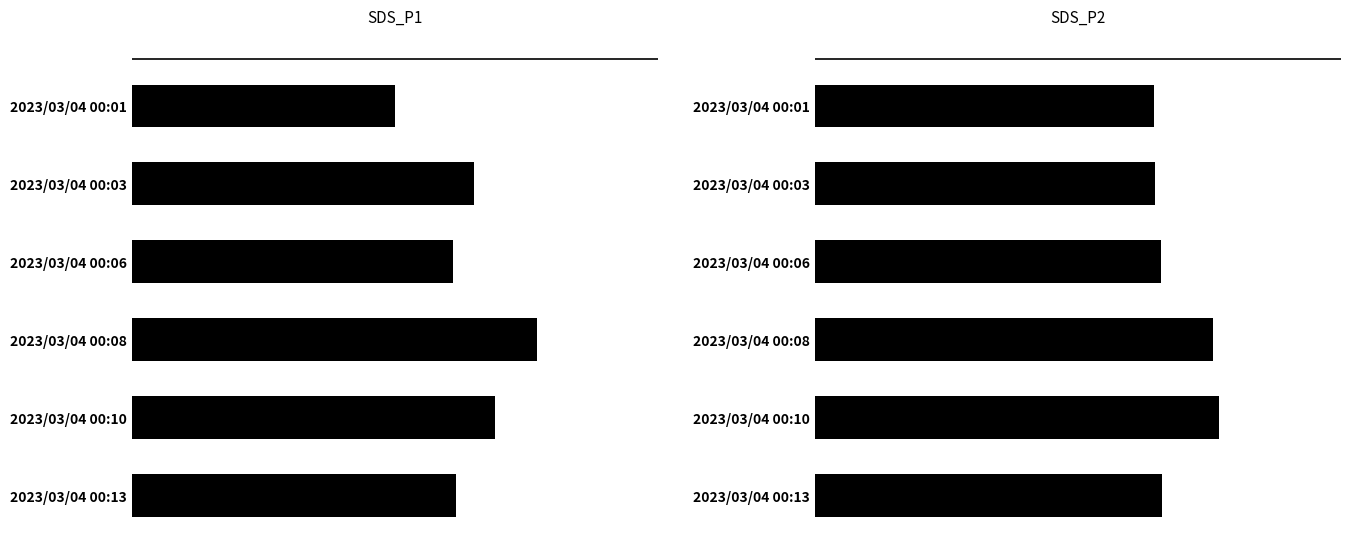

What is the greatest value displayed?

37.5